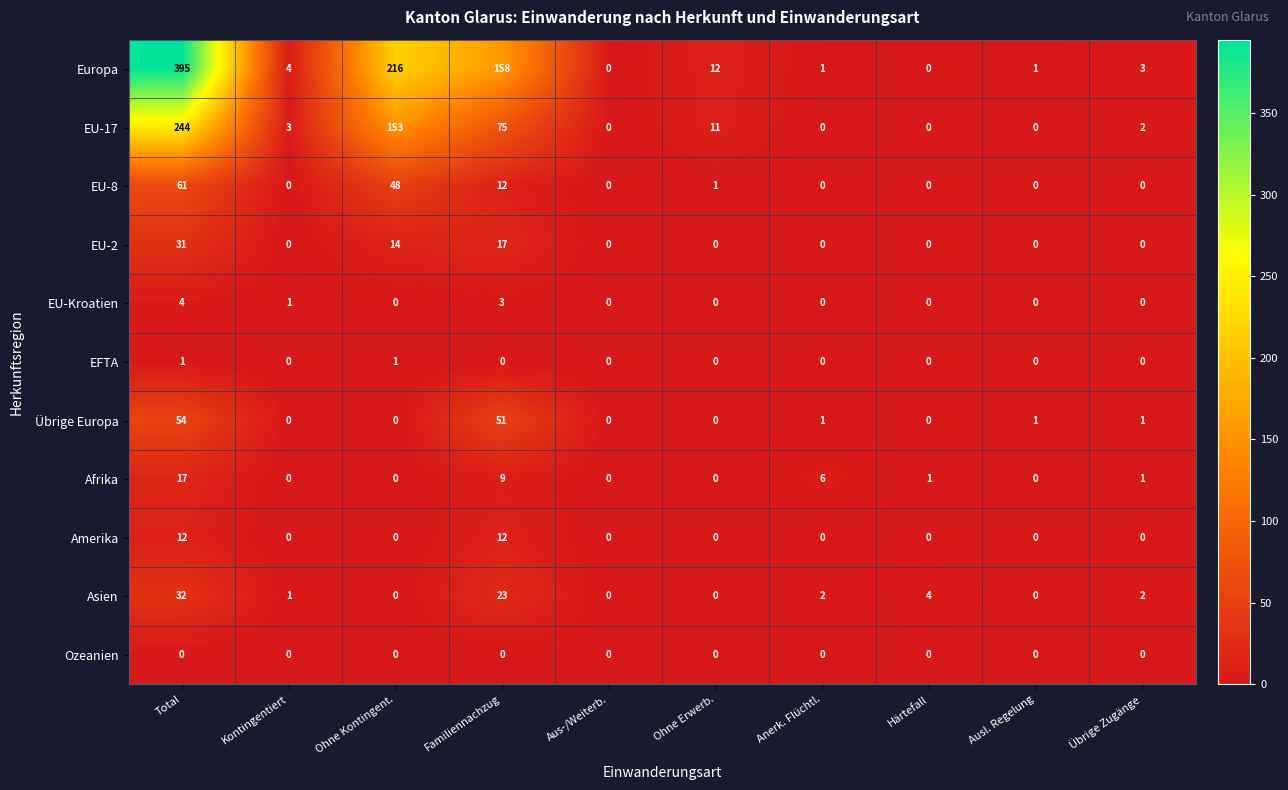

How many categories are shown in the chart?

10